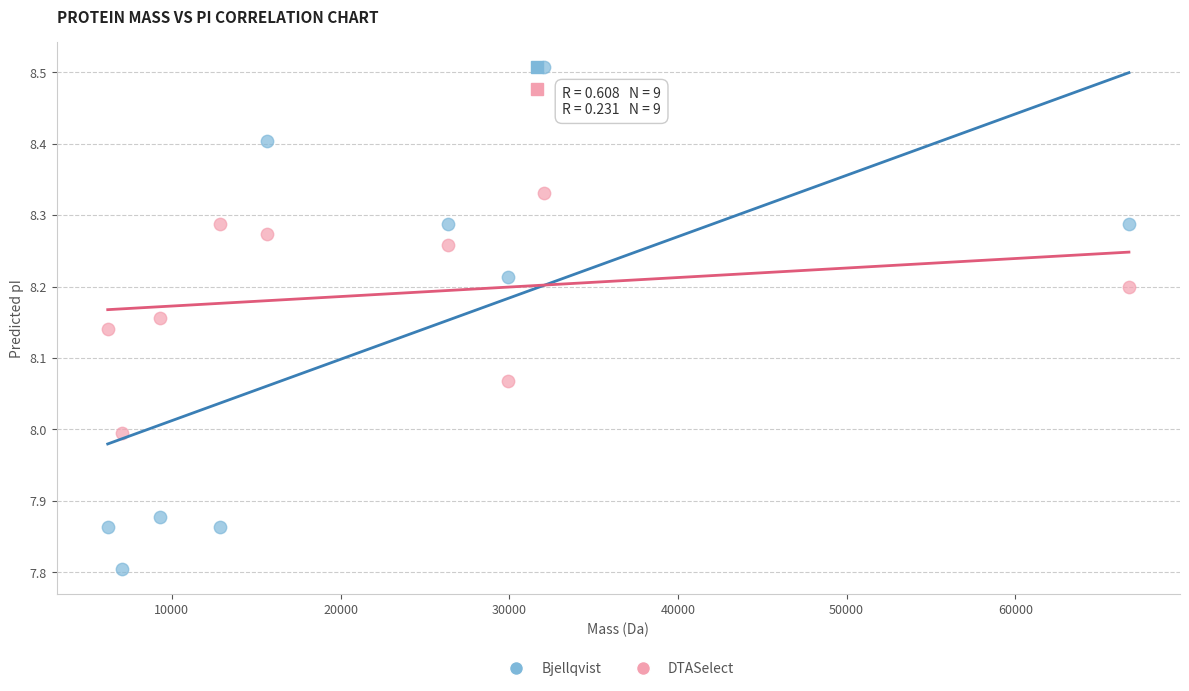

Which series has the widest spread of Y values?

Bjellqvist